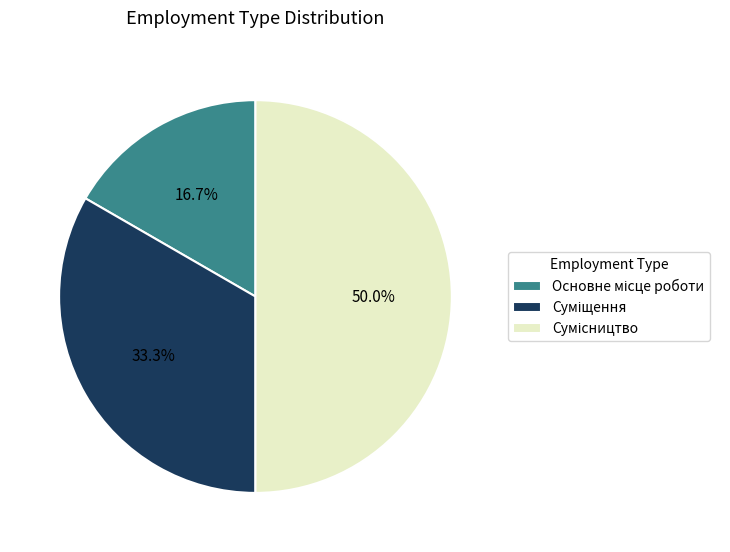

Does Основне місце роботи represent more than half of the total?

No